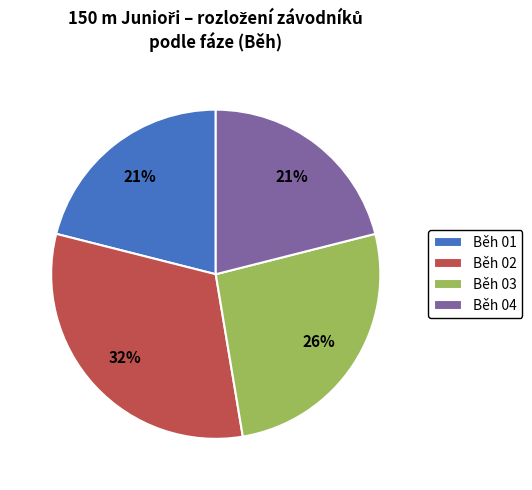

What is the largest slice in the pie chart?

Běh 02